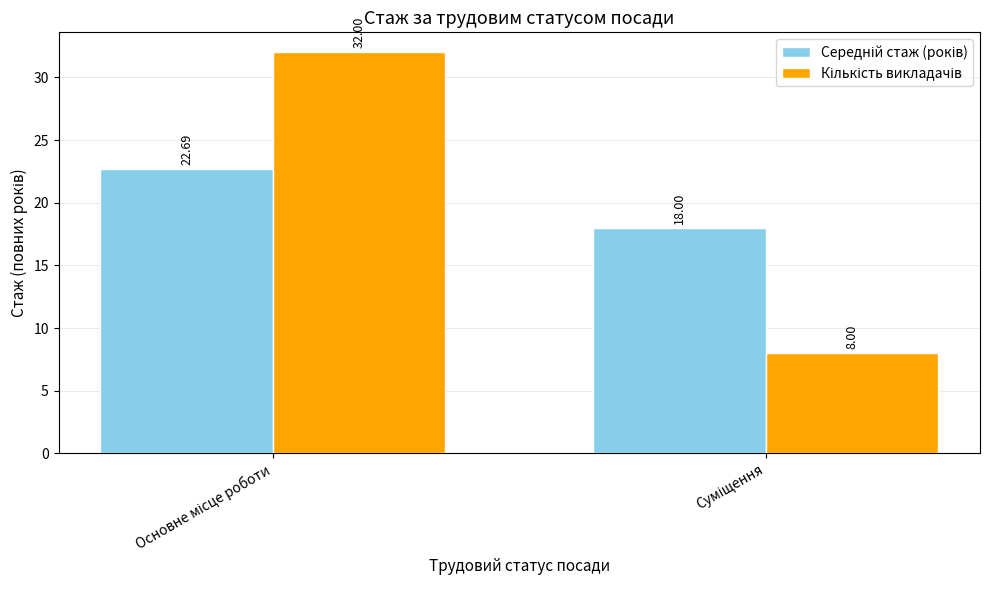

How many data points does each series have?

2